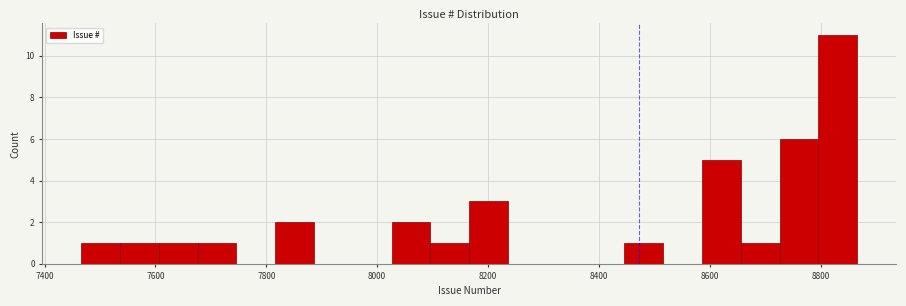

Read against the x-axis, roughly where is the centre of the tallest bar?

8840